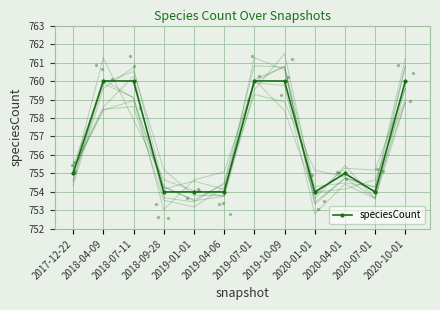

Which has a higher value, 2019-04-06 or 2020-07-01?

2019-04-06